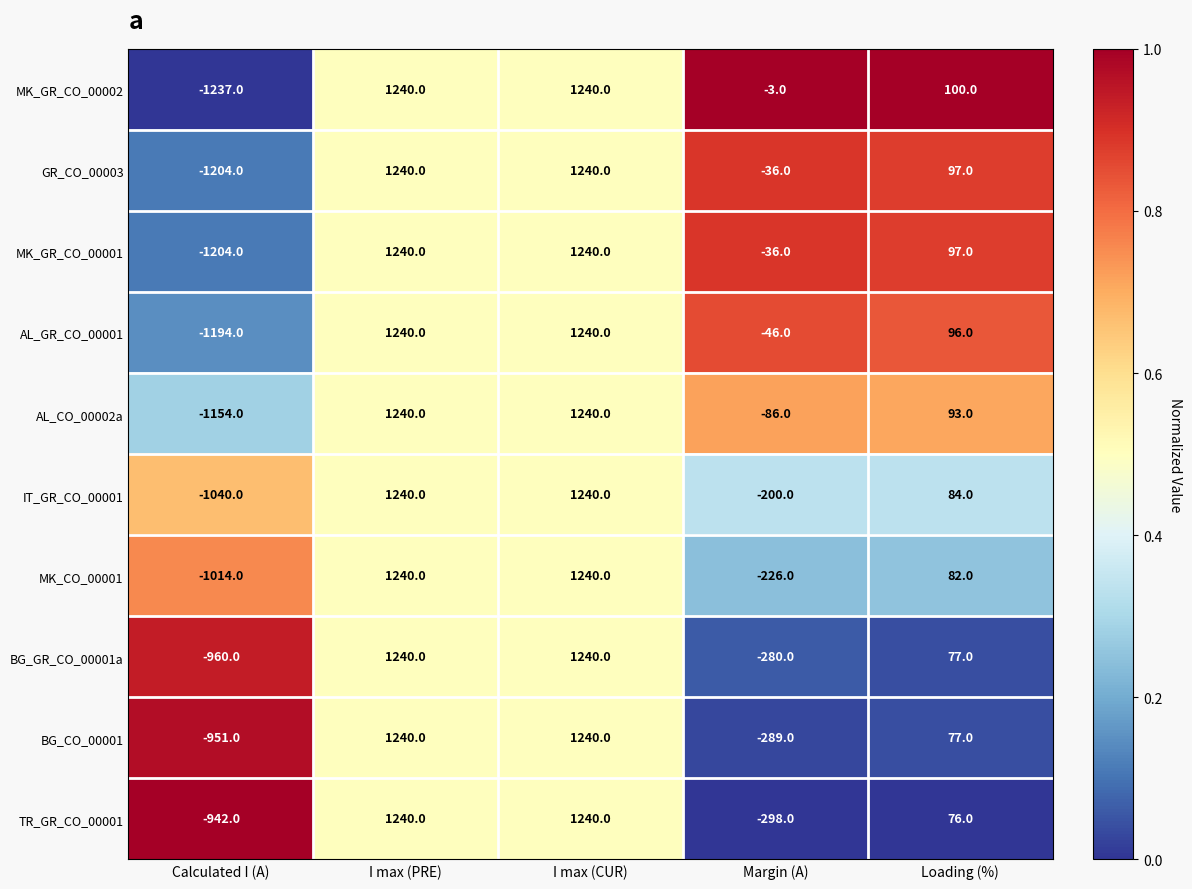

Count the number of categories in the chart.

5